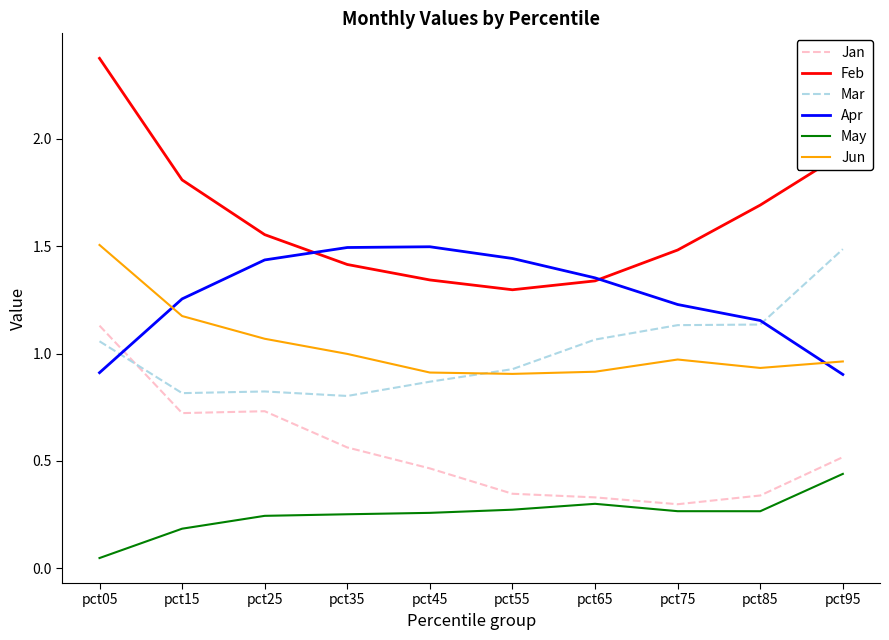

Which series changed the most between pct05 and pct65?

Feb